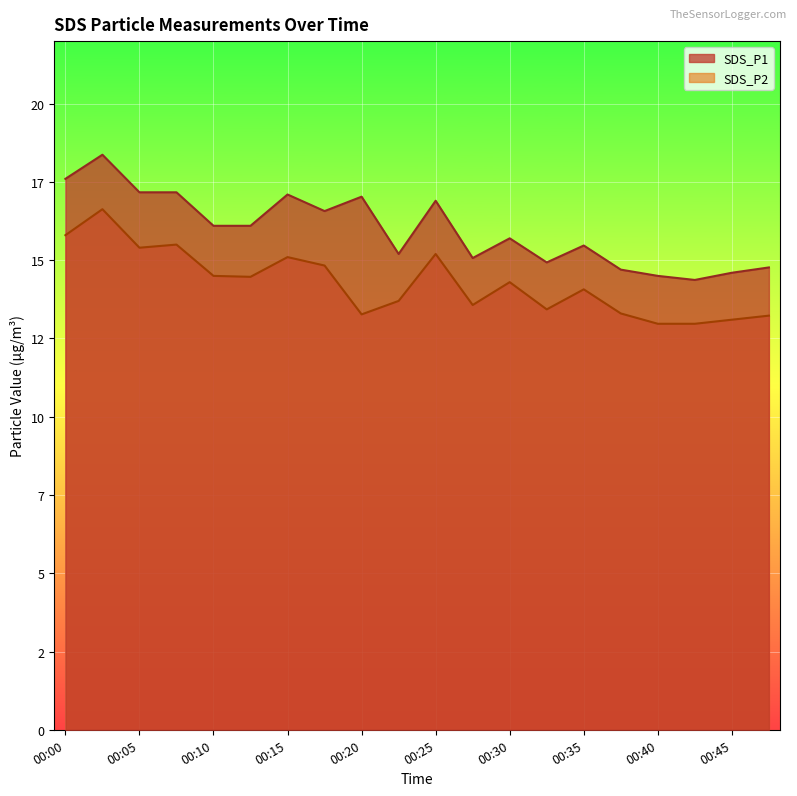

What are all the series names shown in the legend?

SDS_P1, SDS_P2